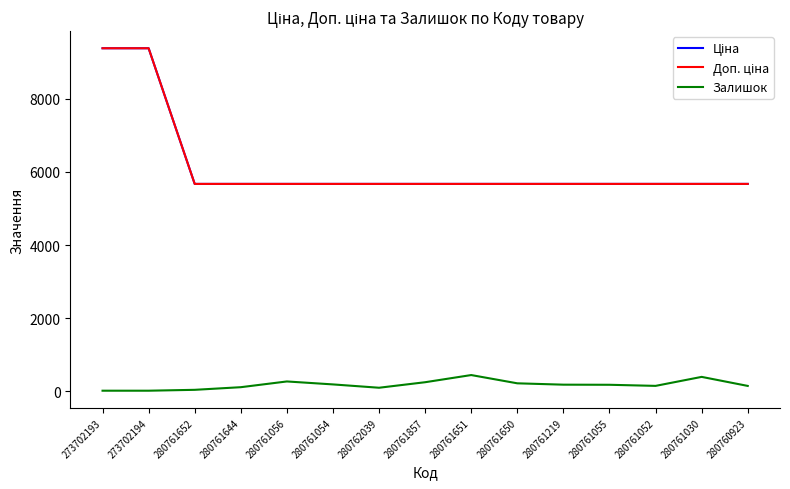

What is the minimum value for Залишок?

18.0